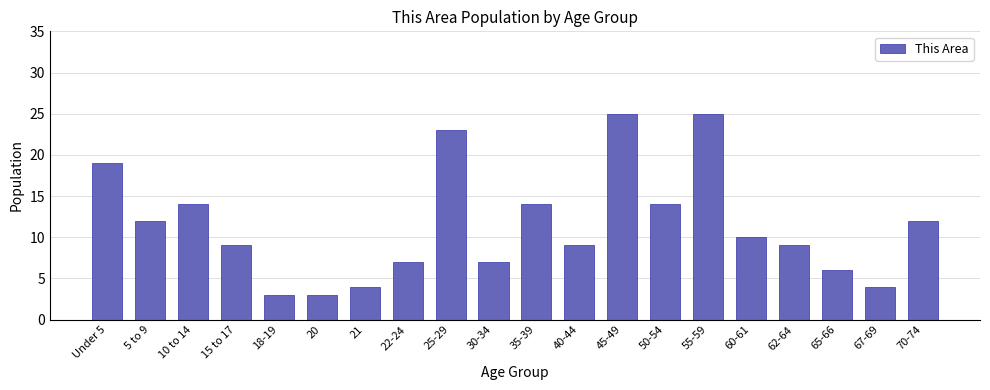

How many data points does each series have?

20